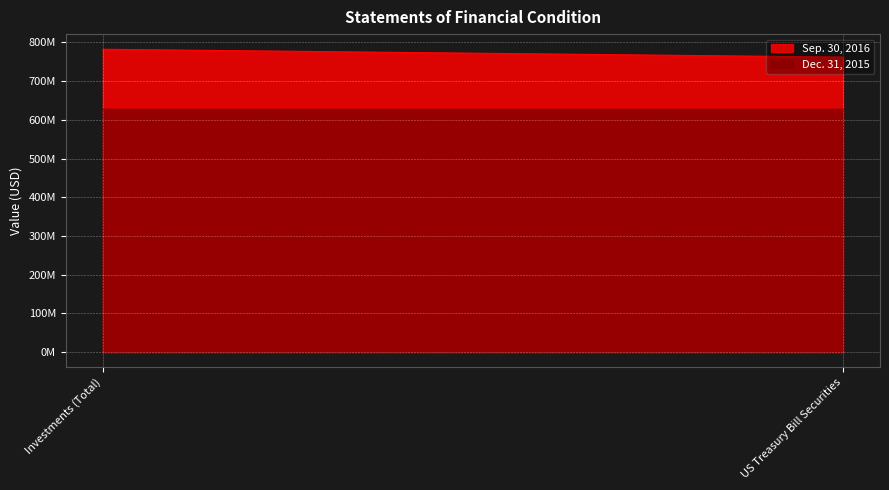

Which series has the largest range (max minus min)?

Sep. 30, 2016